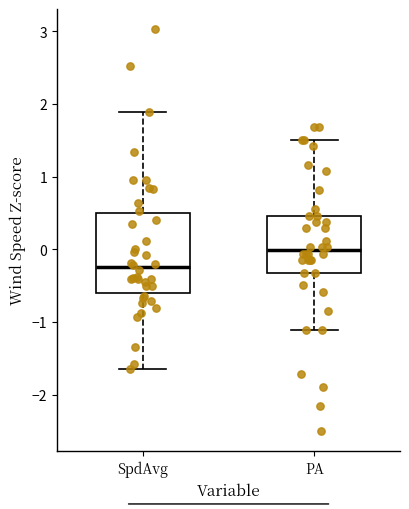

Where is the upper edge of the box for PA on the y-axis? The values are not printed on the chart, so give them approximately, as read against the axis.

0.5